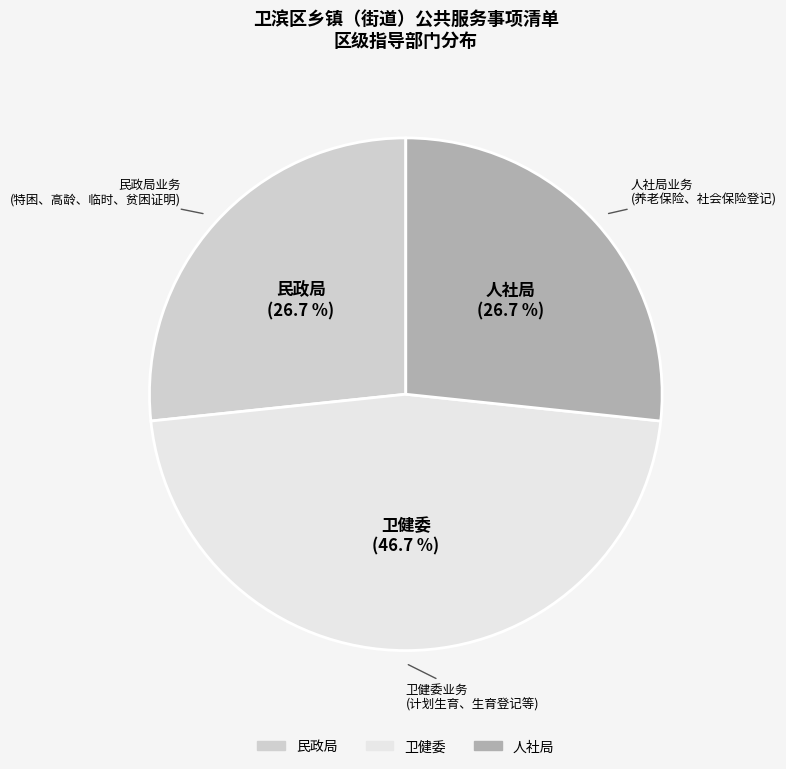

What is the largest slice in the pie chart?

卫健委